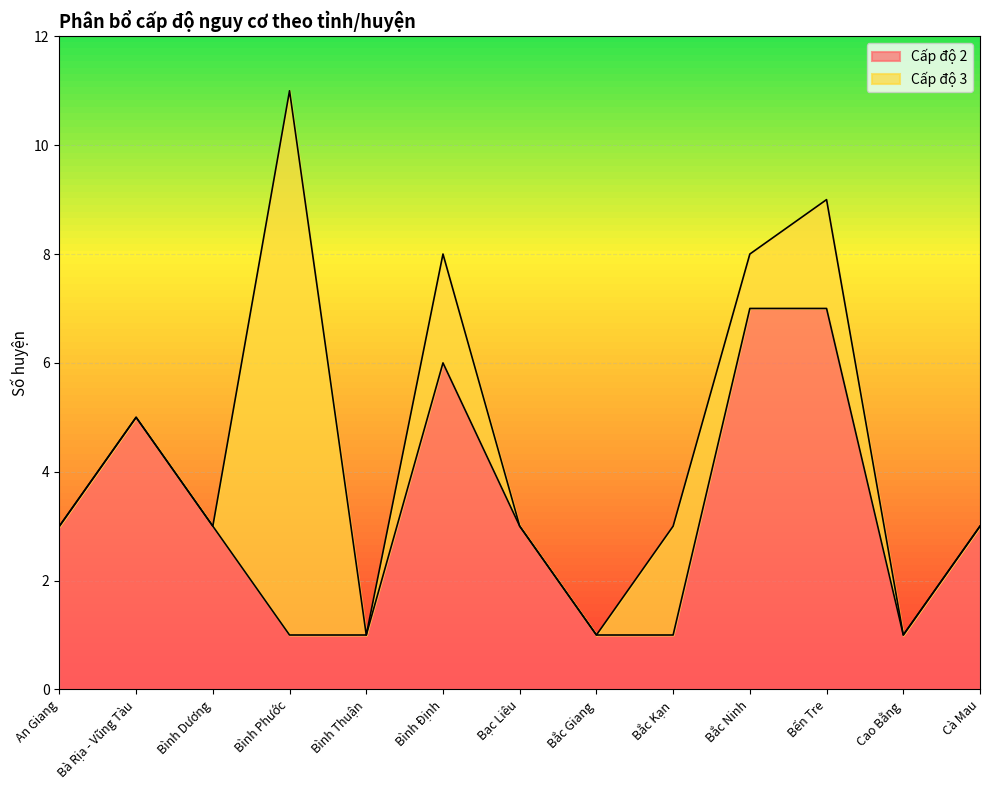

Rank the categories by value from highest to lowest.

Bắc Ninh, Bến Tre, Bình Định, Bà Rịa - Vũng Tàu, An Giang, Bình Dương, Bạc Liêu, Cà Mau, Bình Phước, Bình Thuận, Bắc Giang, Bắc Kạn, Cao Bằng